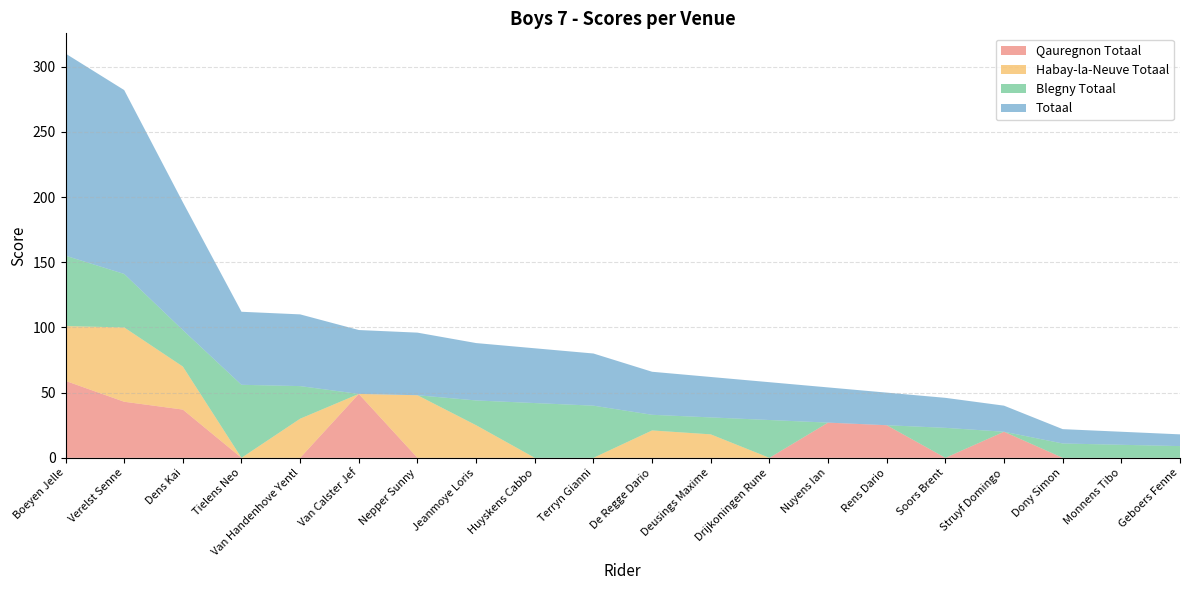

Count the number of categories in the chart.

20